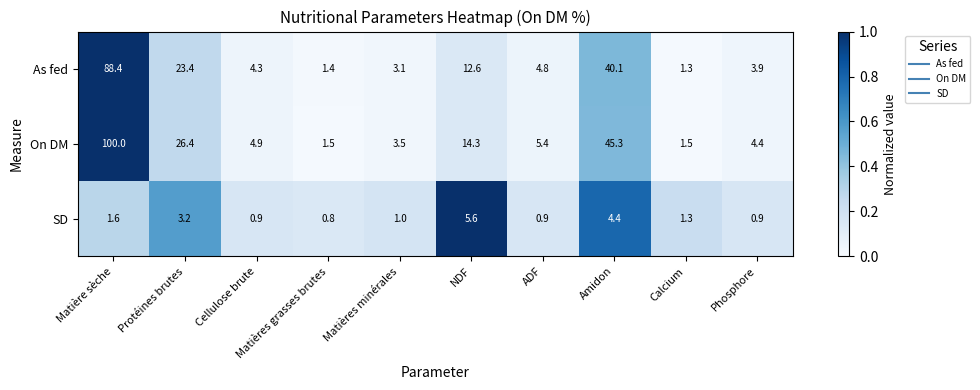

What is the sum of all As fed values?

183.3